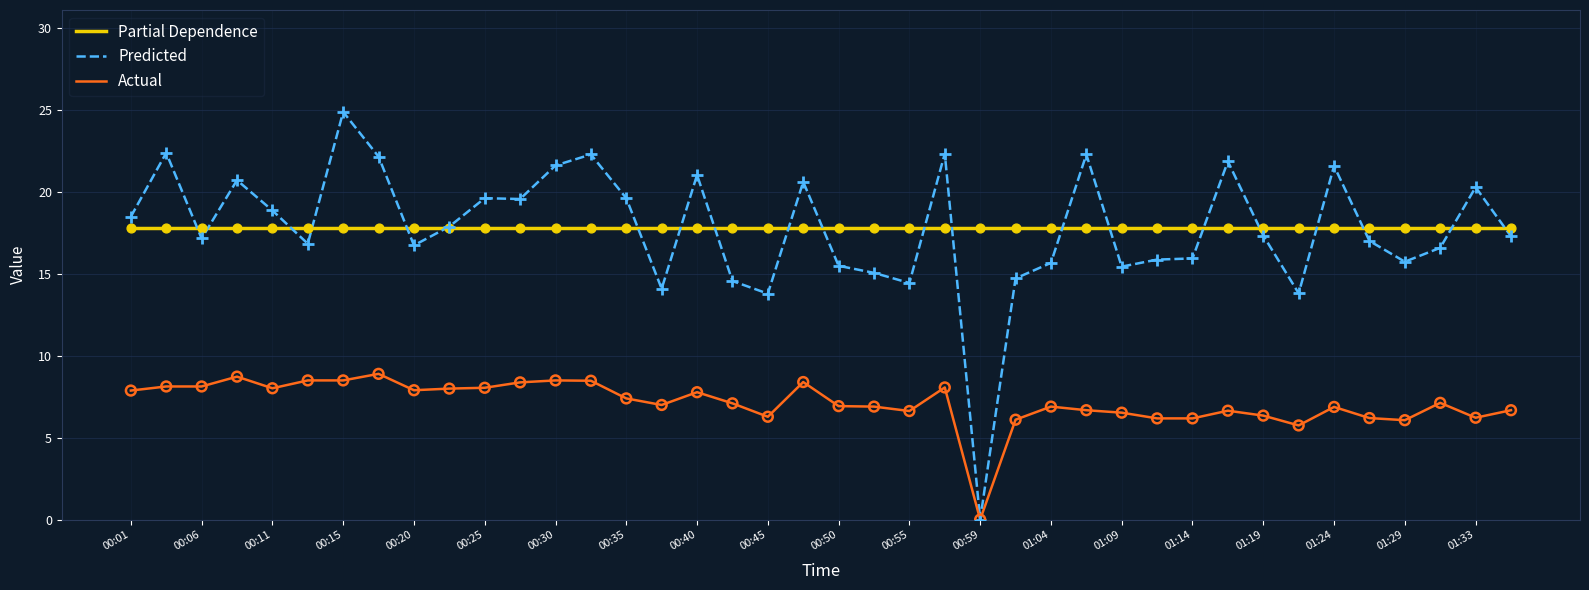

What is the maximum value shown in the chart?

24.9